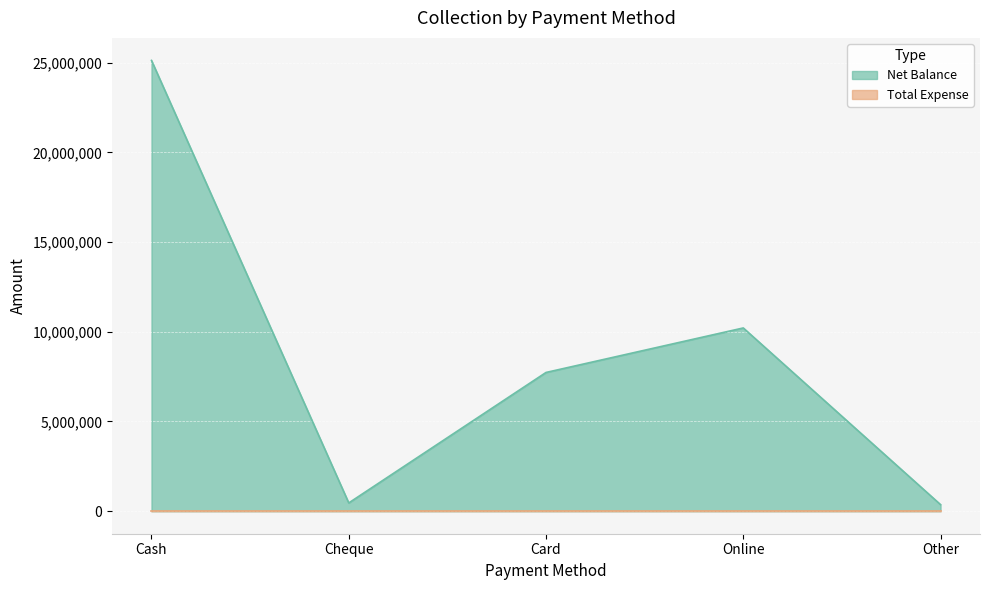

What is the smallest value displayed?

0